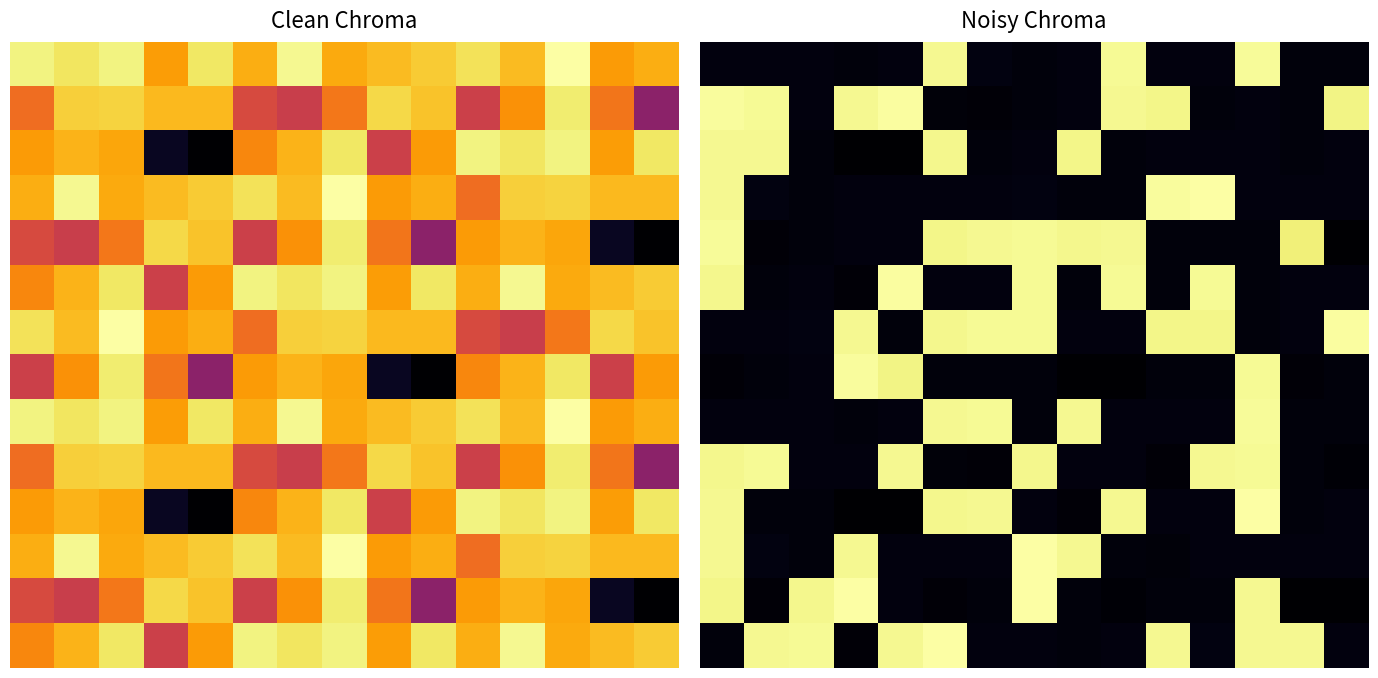

What is the maximum value shown in the chart?

1.0